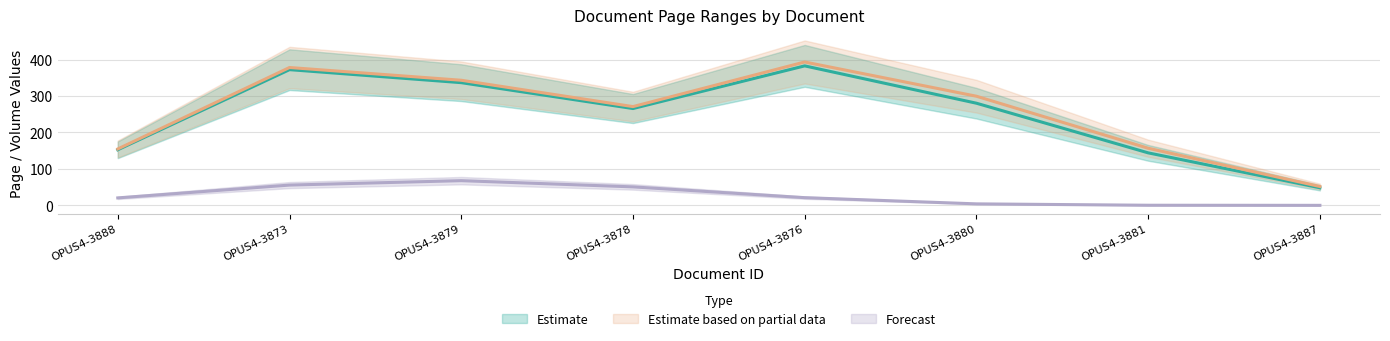

Count the number of categories in the chart.

8